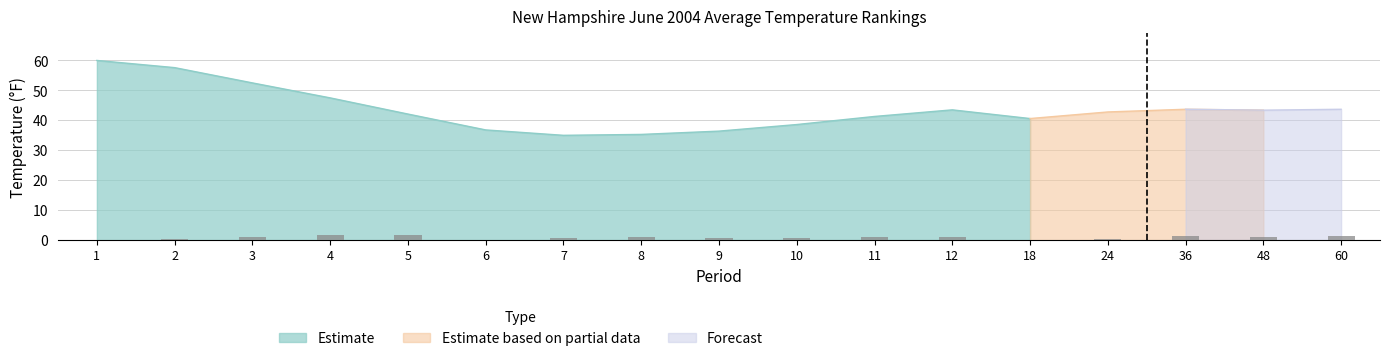

What is the difference between the highest and lowest values at 60?

42.3